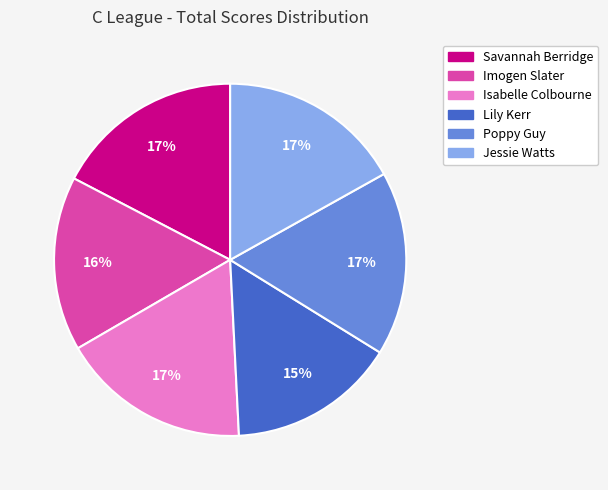

Does any single category account for the majority?

No